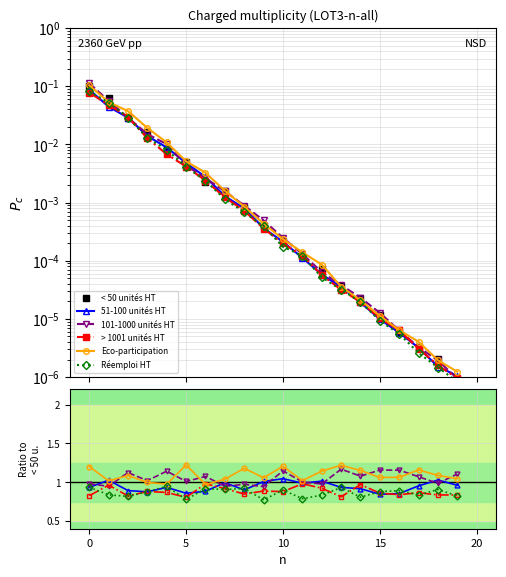

How many series are shown in this chart?

6